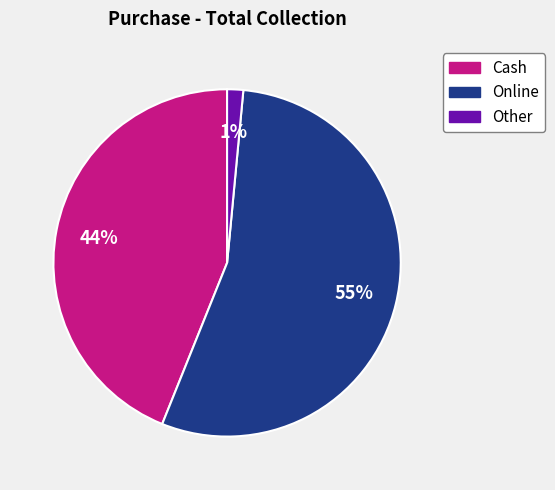

How many segments does this pie chart have?

3